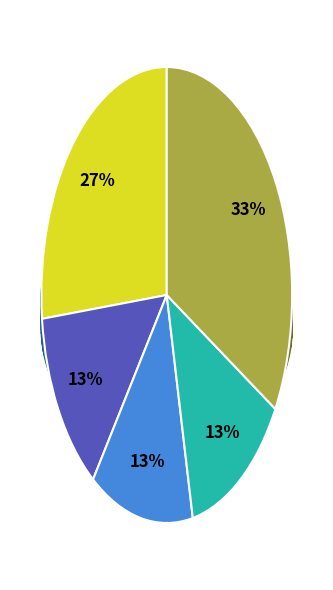

Is there a majority slice in this chart?

No